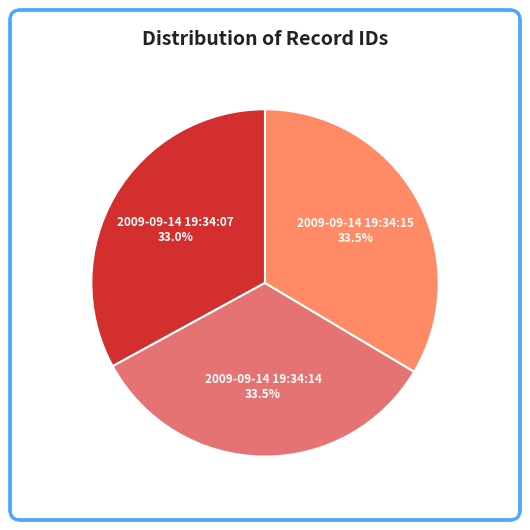

To the nearest percent, what is the average slice percentage?

33%